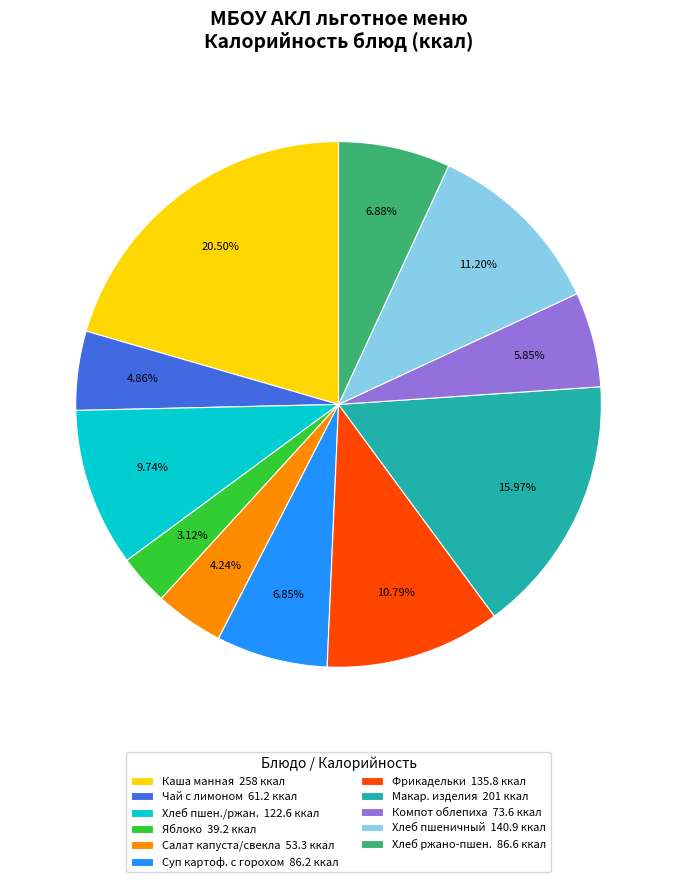

How many slices are in this pie chart?

11